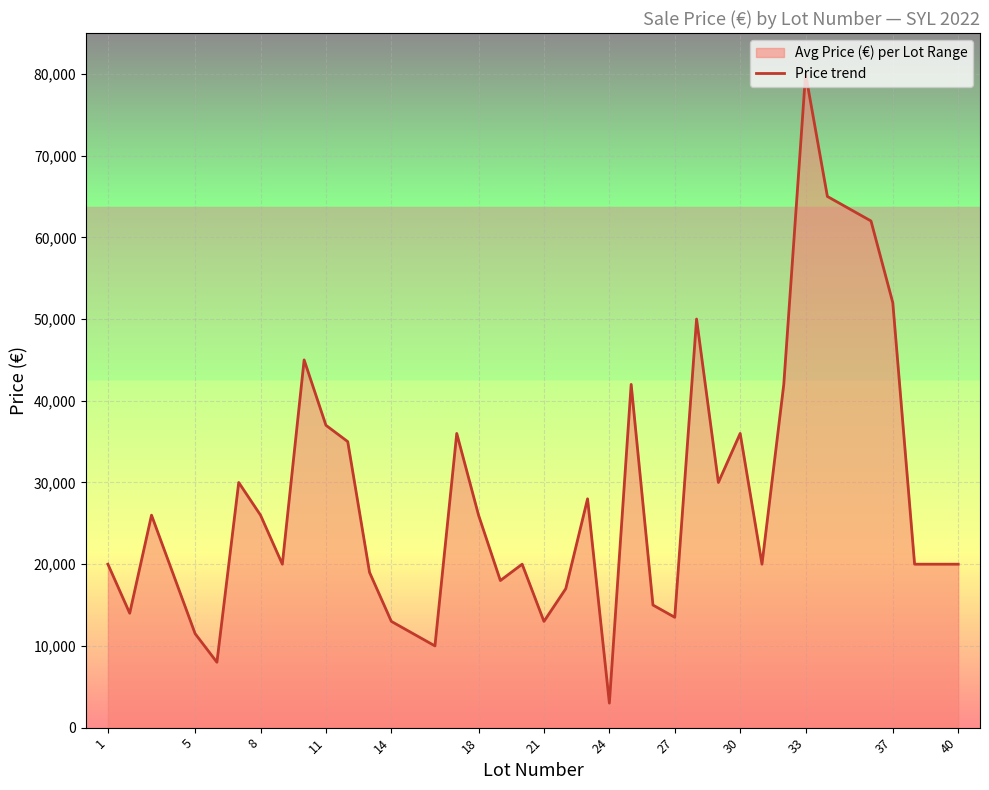

What is the difference between the second highest and second lowest values?

57000